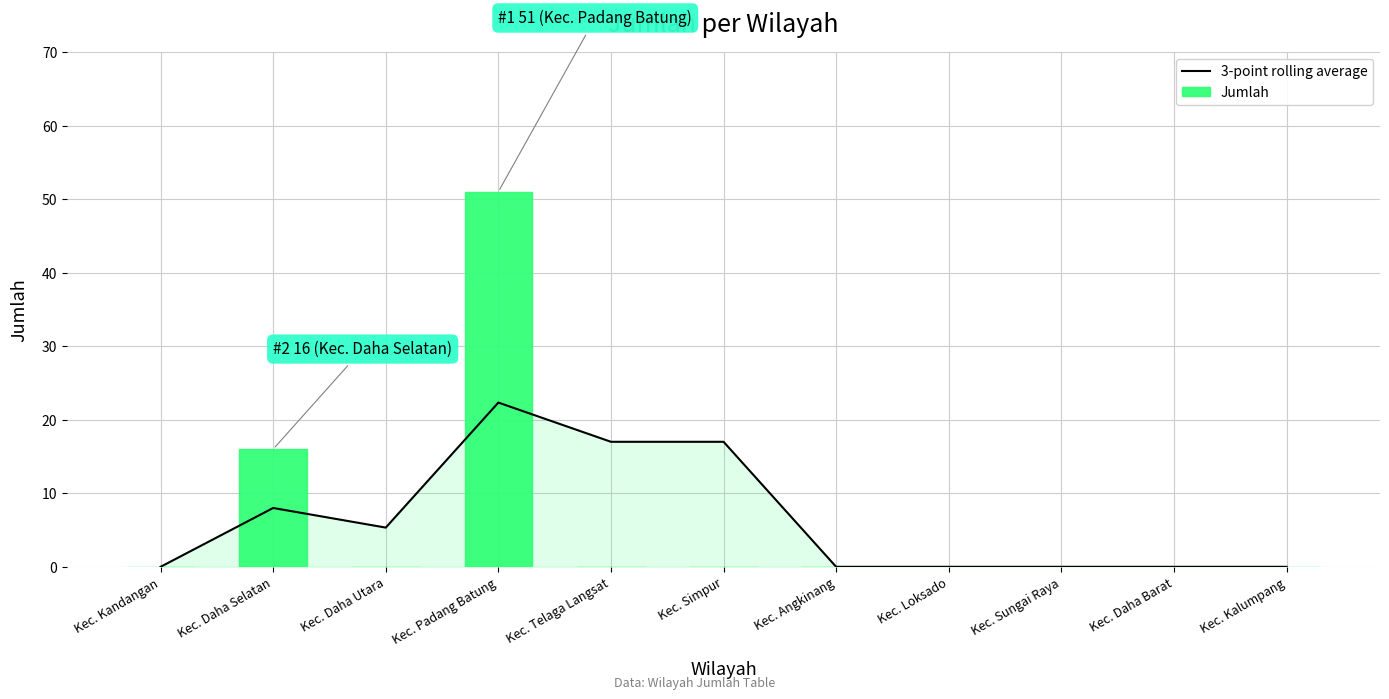

The value of Jumlah at Kec. Kalumpang is 0.0. True or false?

True